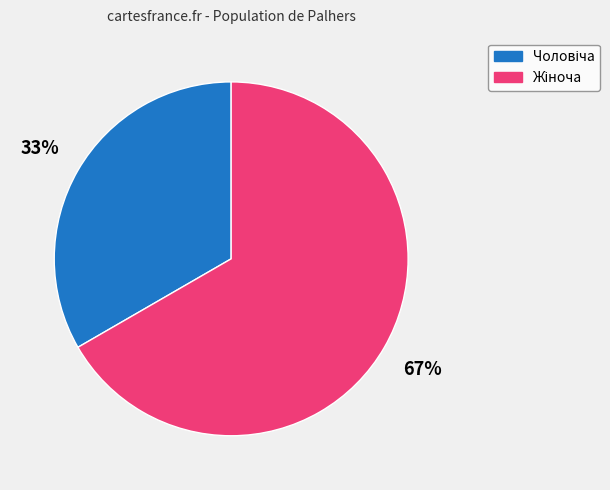

Is there any slice that represents more than half of the pie?

Yes